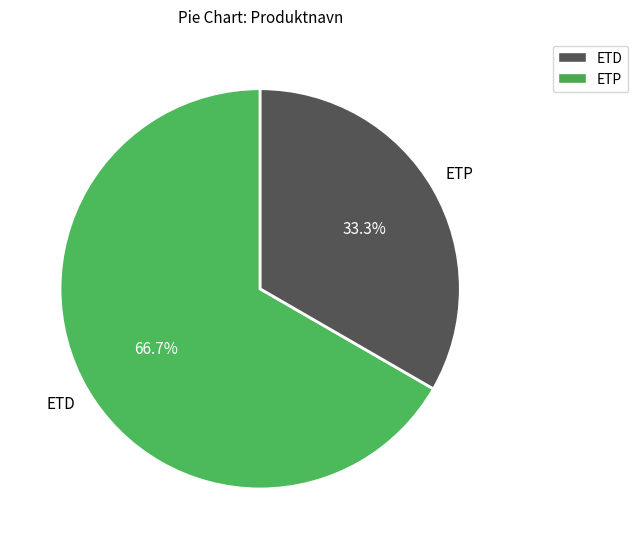

How many slices are in this pie chart?

2